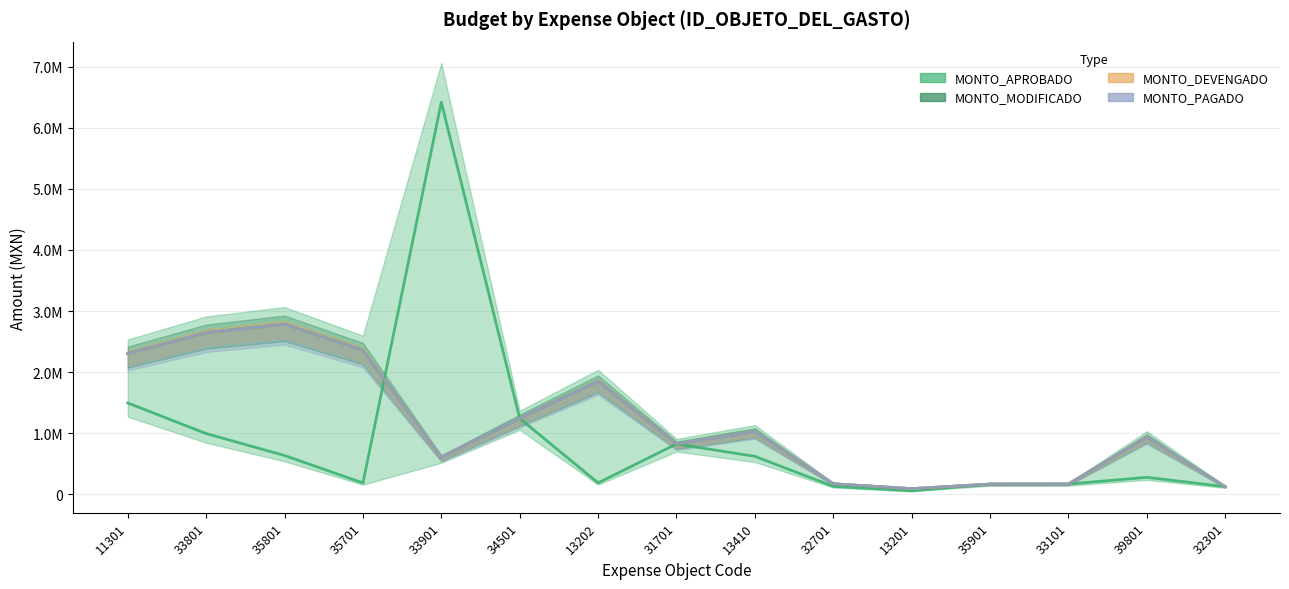

At which label does MONTO_APROBADO first exceed 279372?

11301